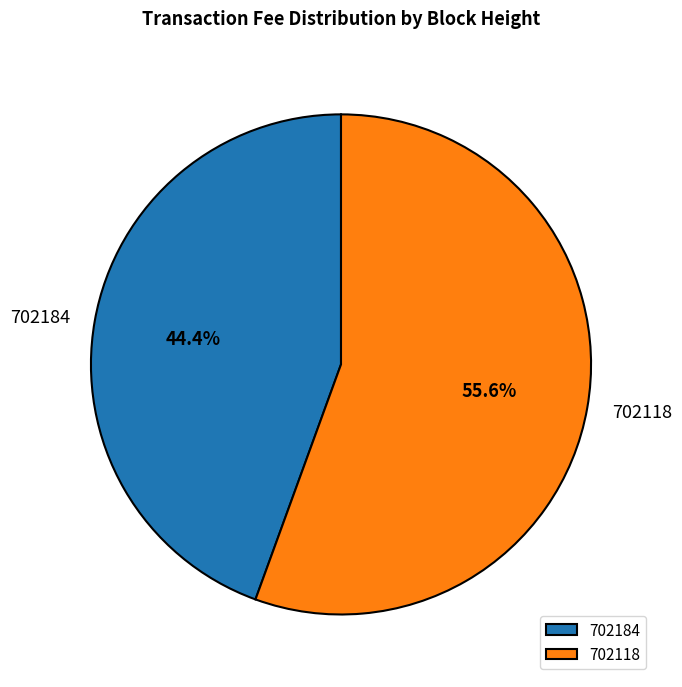

Is there any slice that represents more than half of the pie?

Yes